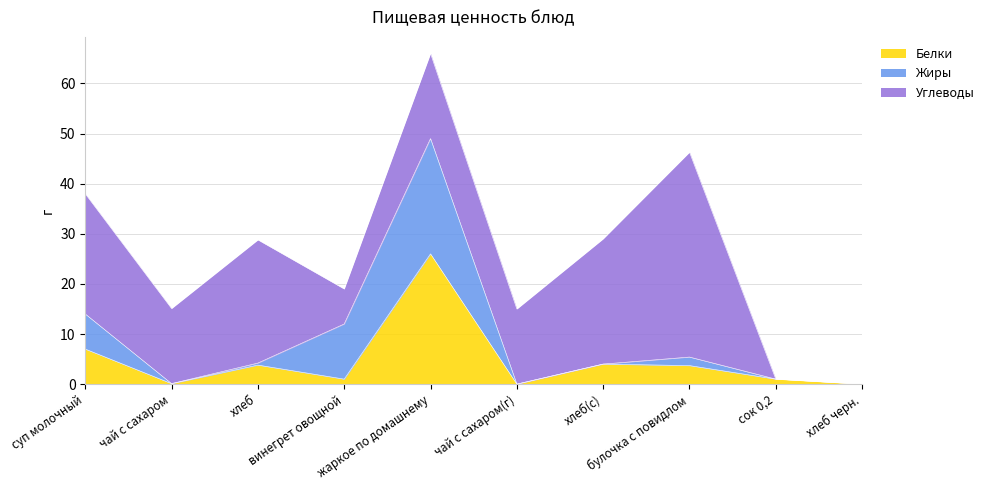

How many intersections are there between Белки and Жиры?

2